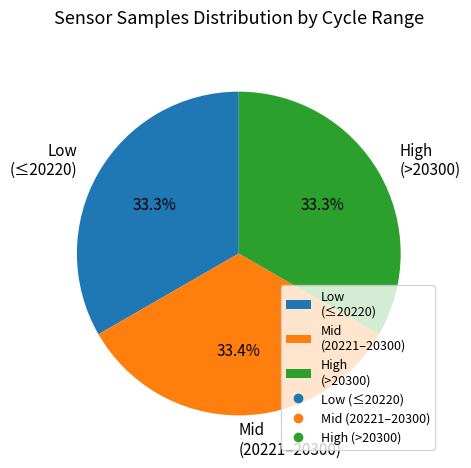

Combined, do High (>20300) and Mid (20221–20300) account for over 50%?

Yes